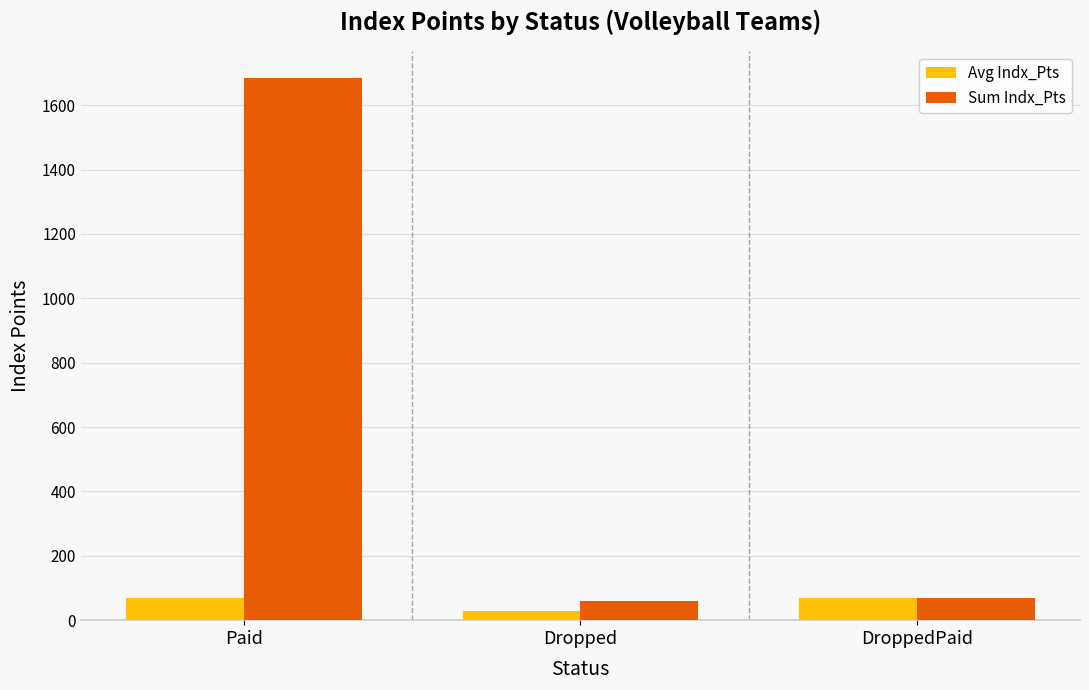

Rank the series by their maximum value, from lowest to highest.

Avg Indx_Pts, Sum Indx_Pts